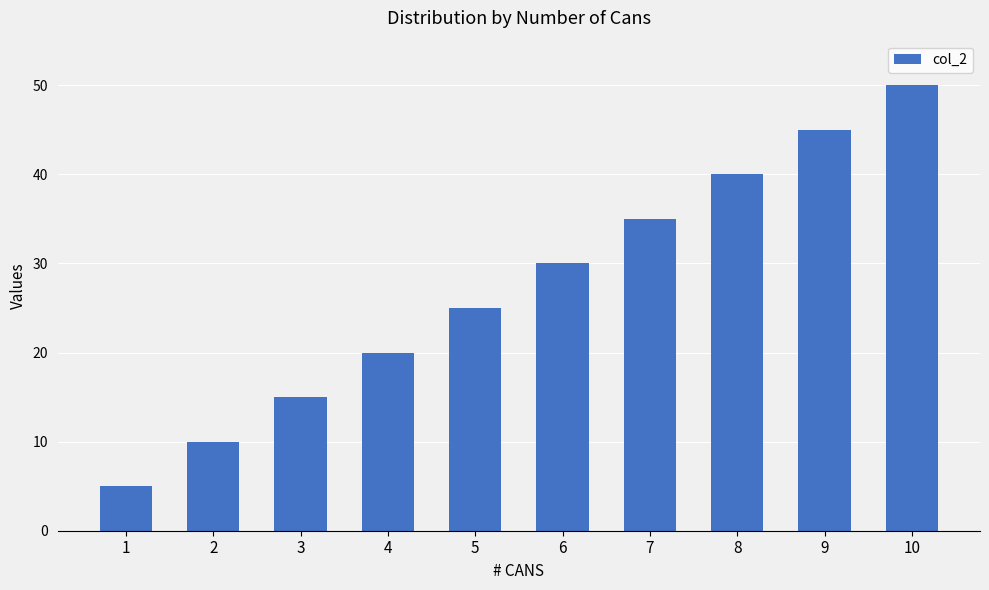

How many series are shown in this chart?

1